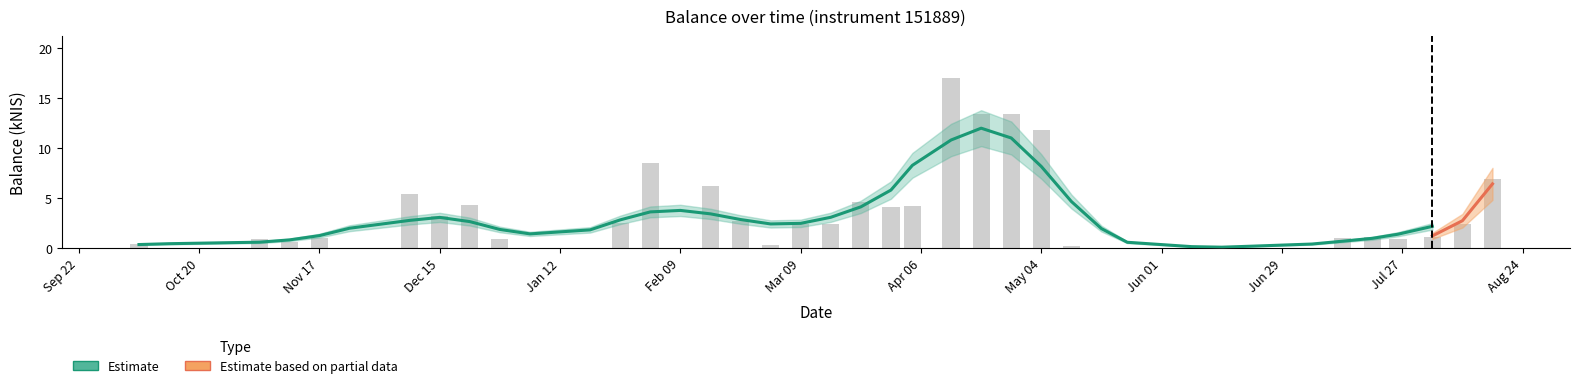

Reading right to left, transcribe all the data shown in this chart.

6.9	2.4	1.1	0.9	1.1	1.0	0.0	0.0	0.1	0.0	0.0	0.0	0.2	11.8	13.4	13.4	17.0	4.2	4.1	4.6	2.4	2.4	0.3	2.8	6.2	0.0	8.5	2.5	0.0	0.0	0.9	4.3	3.2	5.4	0.0	1.0	0.6	0.9	0.0	0.4